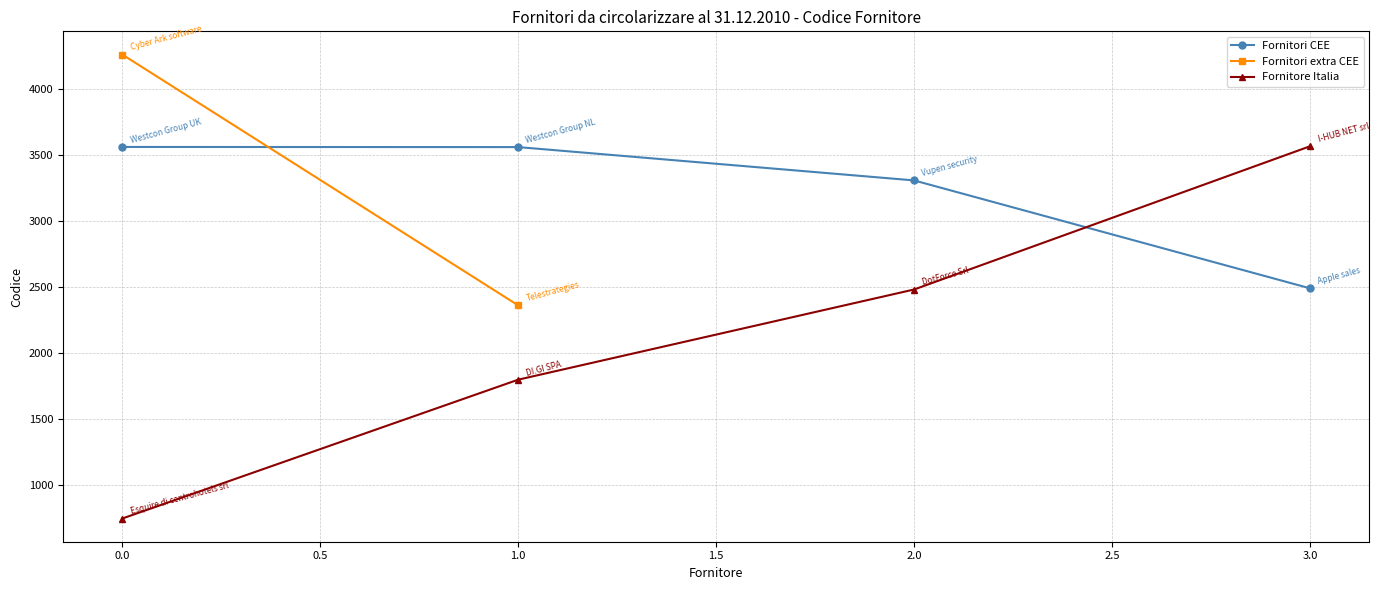

What is the sum of the Fornitore Italia values at 1.0 and 2.0?

4282